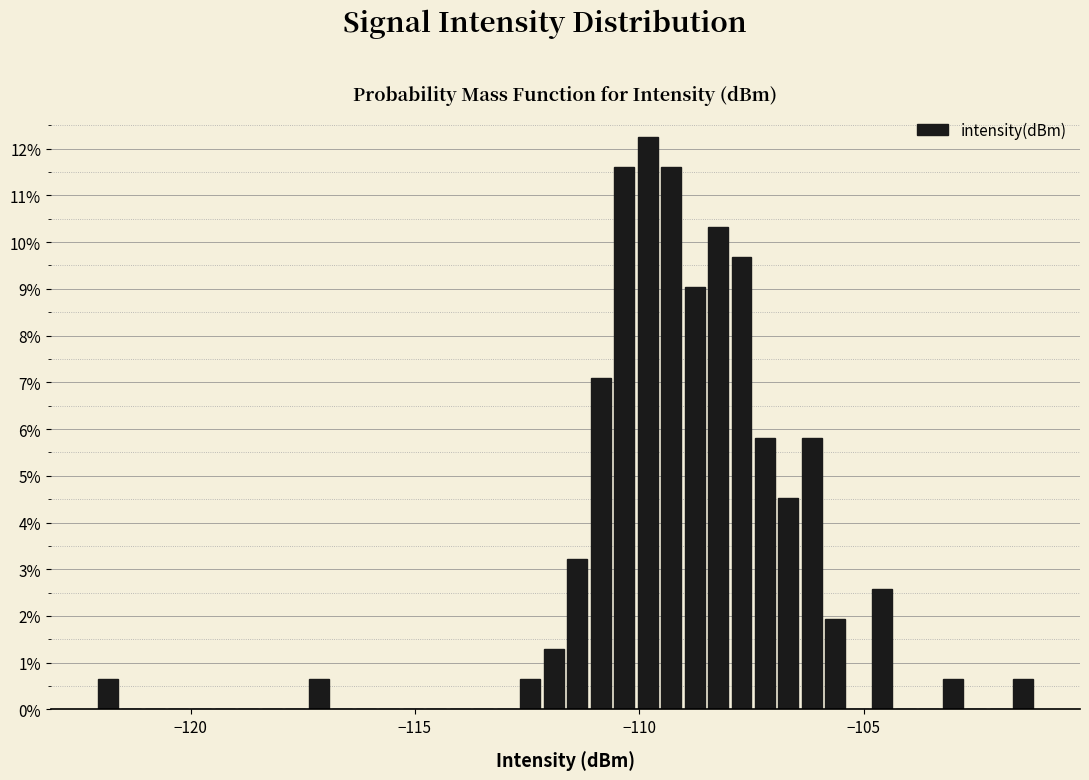

Read against the x-axis, roughly where is the centre of the tallest bar?

-110.0